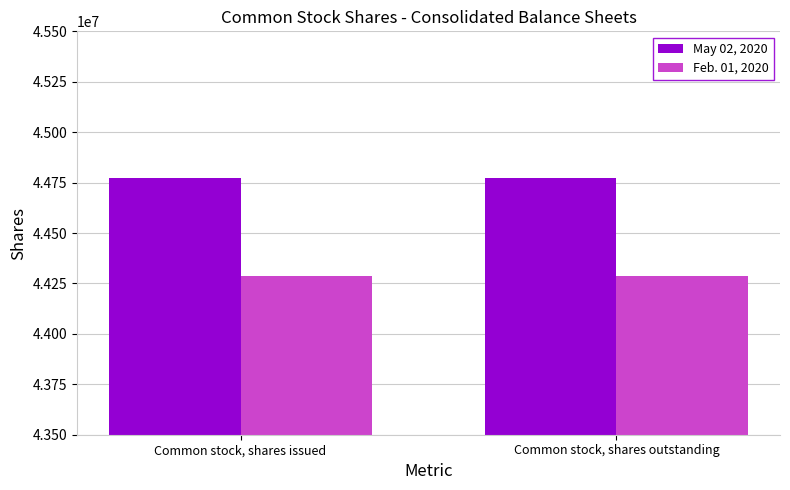

Is the value of May 02, 2020 at Common stock, shares outstanding greater than the value of Feb. 01, 2020 at Common stock, shares outstanding?

Yes